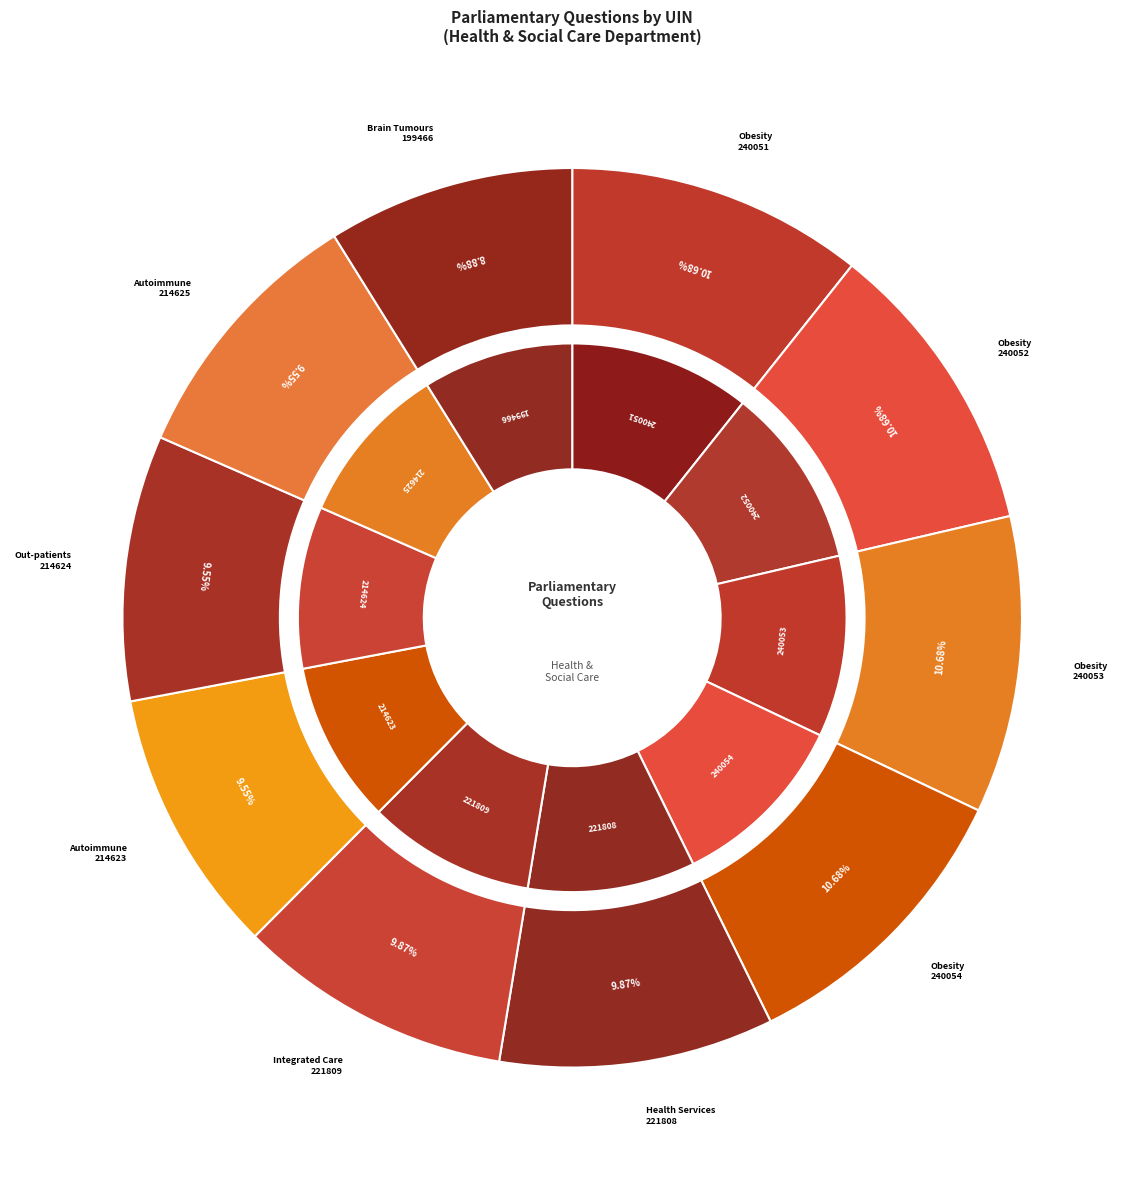

Which slice is the smallest?

199466